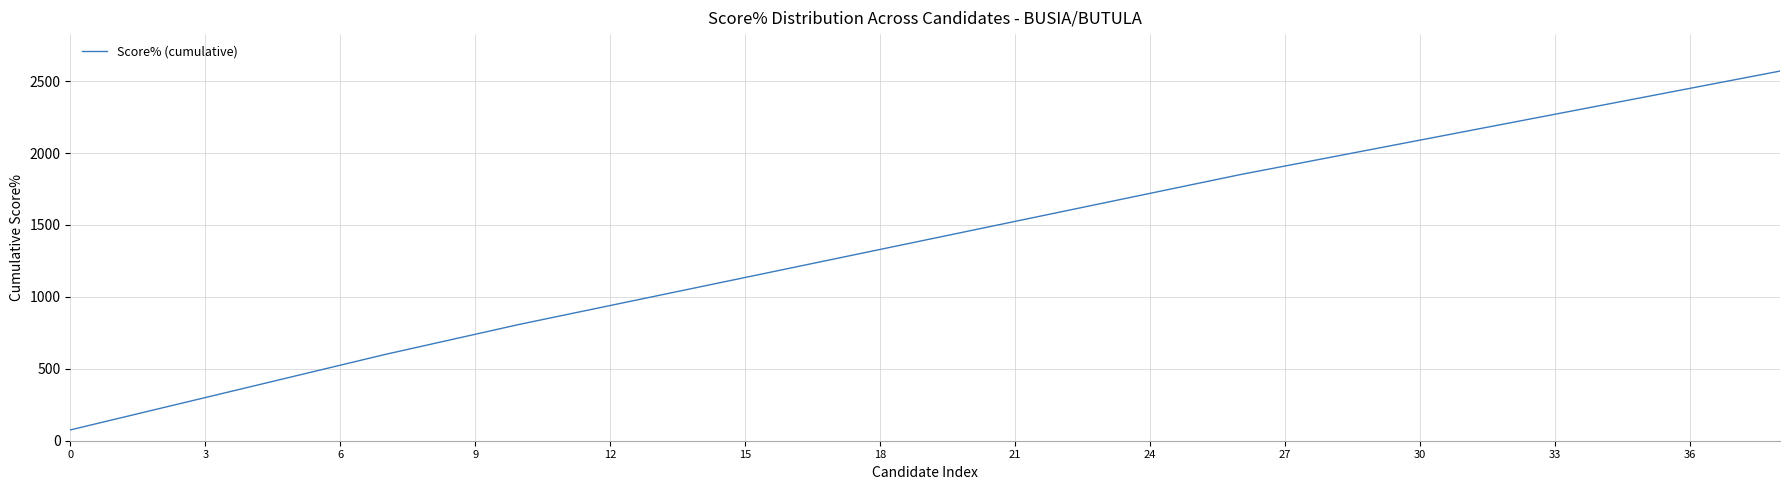

What is the minimum value shown in the chart?

75